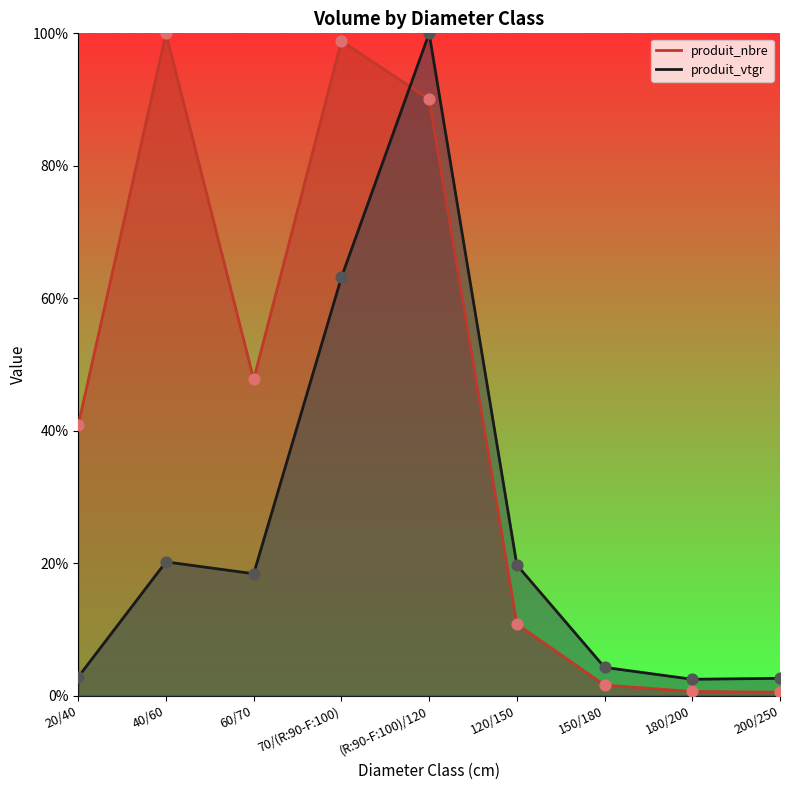

Is the value of produit_nbre at 120/150 greater than the value of produit_vtgr at (R:90-F:100)/120?

No